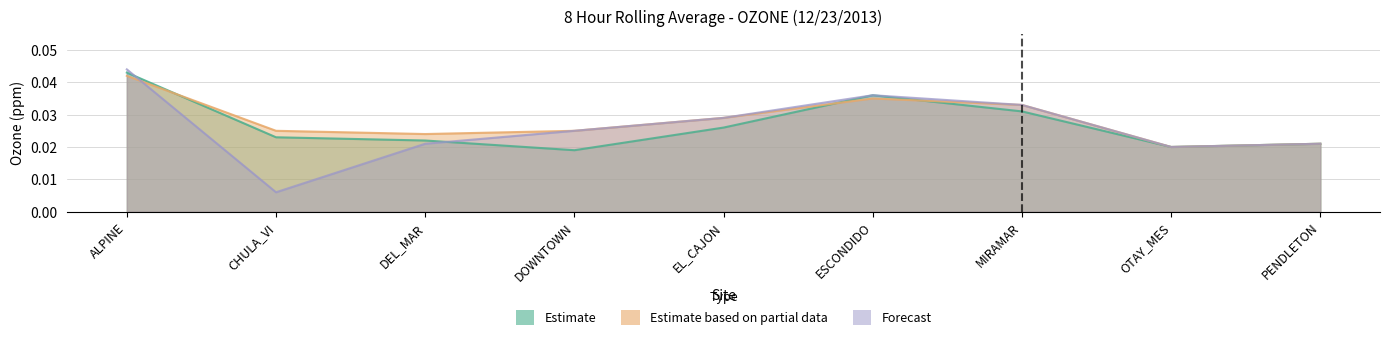

At which category does Forecast reach its first local peak?

ESCONDIDO